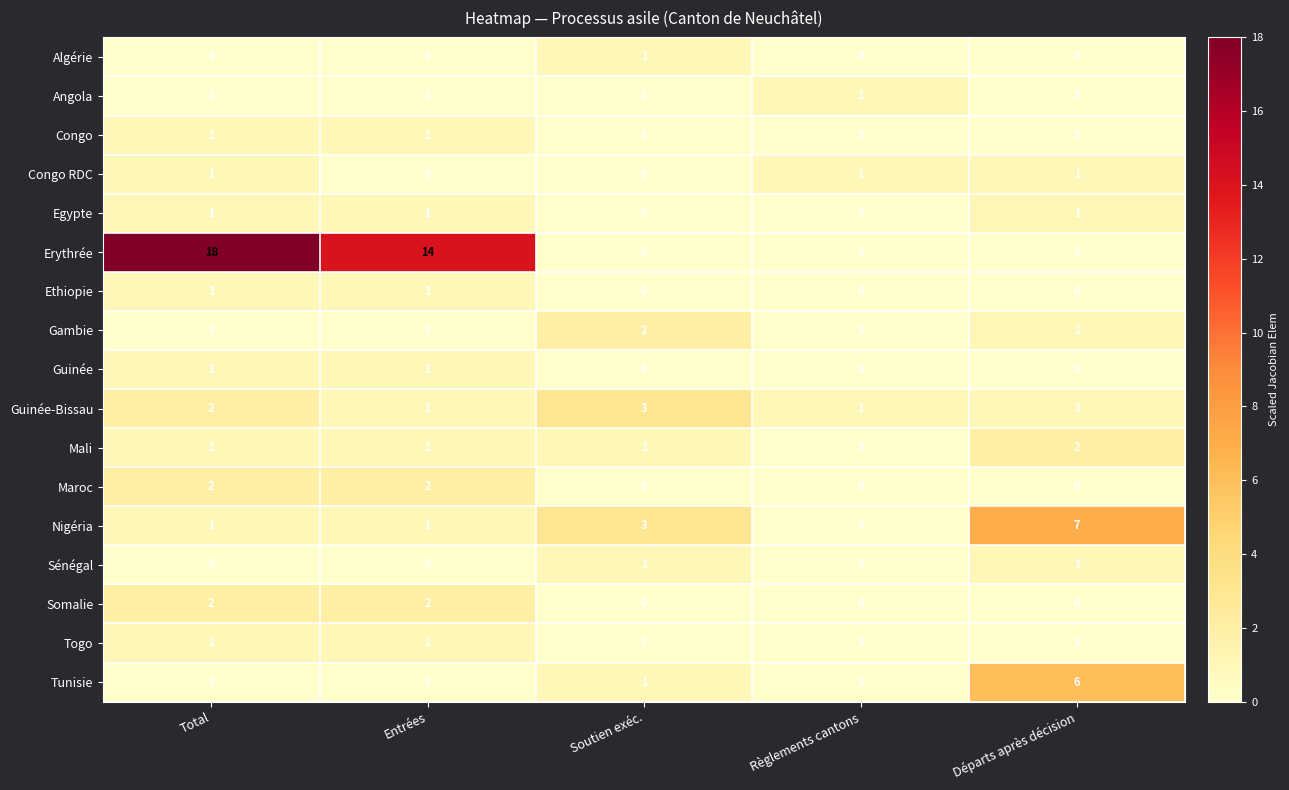

How many Congo values are between 0 and 1?

5